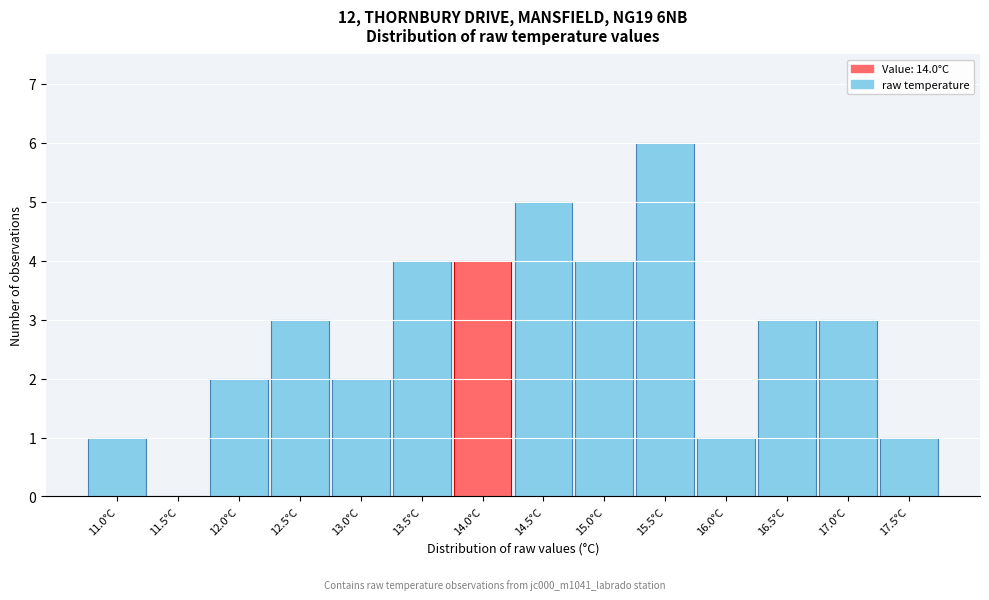

Reading right to left, what are all the values shown in this chart?

17.5°C=1	17.0°C=3	16.5°C=3	16.0°C=1	15.5°C=6	15.0°C=4	14.5°C=5	14.0°C=4	13.5°C=4	13.0°C=2	12.5°C=3	12.0°C=2	11.5°C=0	11.0°C=1